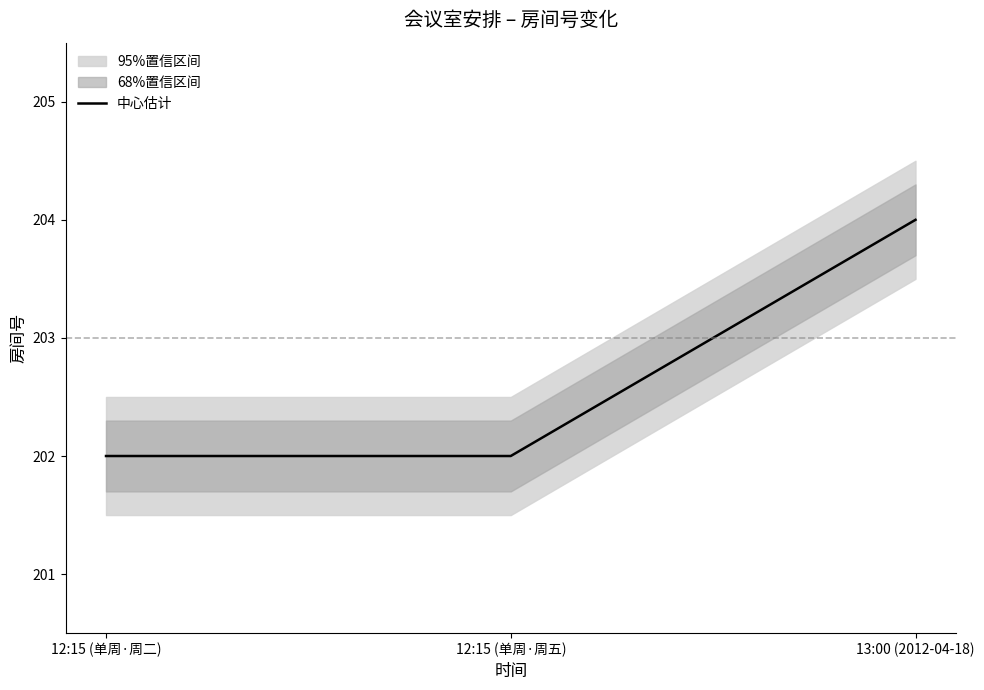

What is the difference between the maximum and minimum values?

2